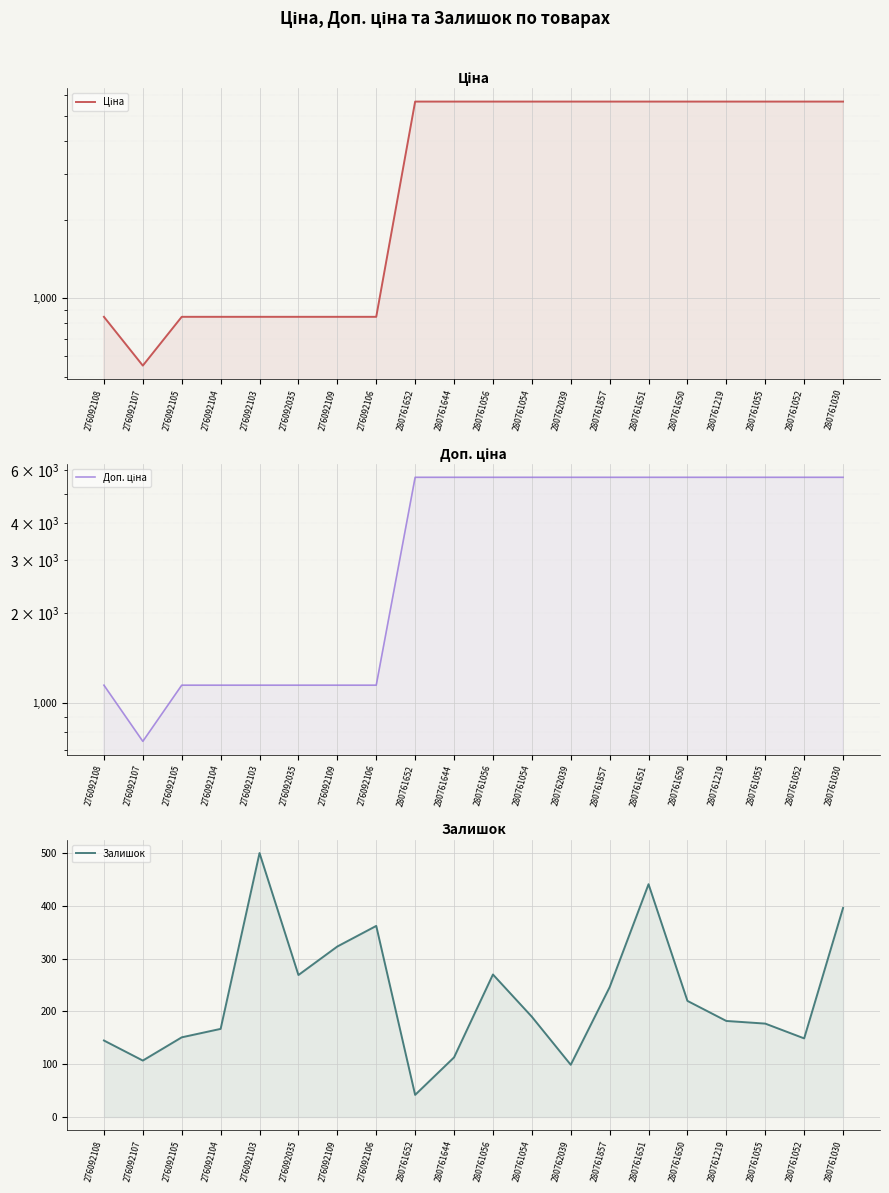

Rank the series at 276092105 from highest to lowest value.

Доп. ціна, Ціна, Залишок